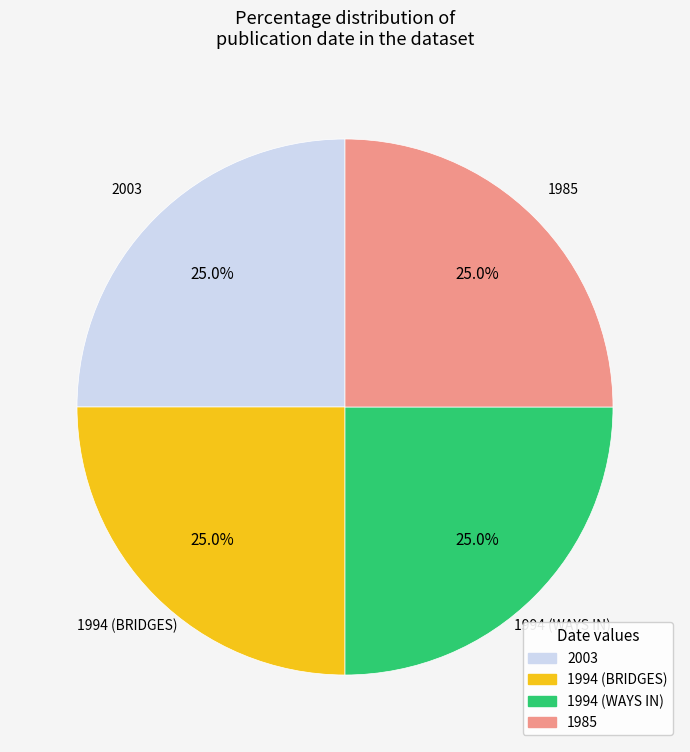

Is there any slice that represents more than half of the pie?

No